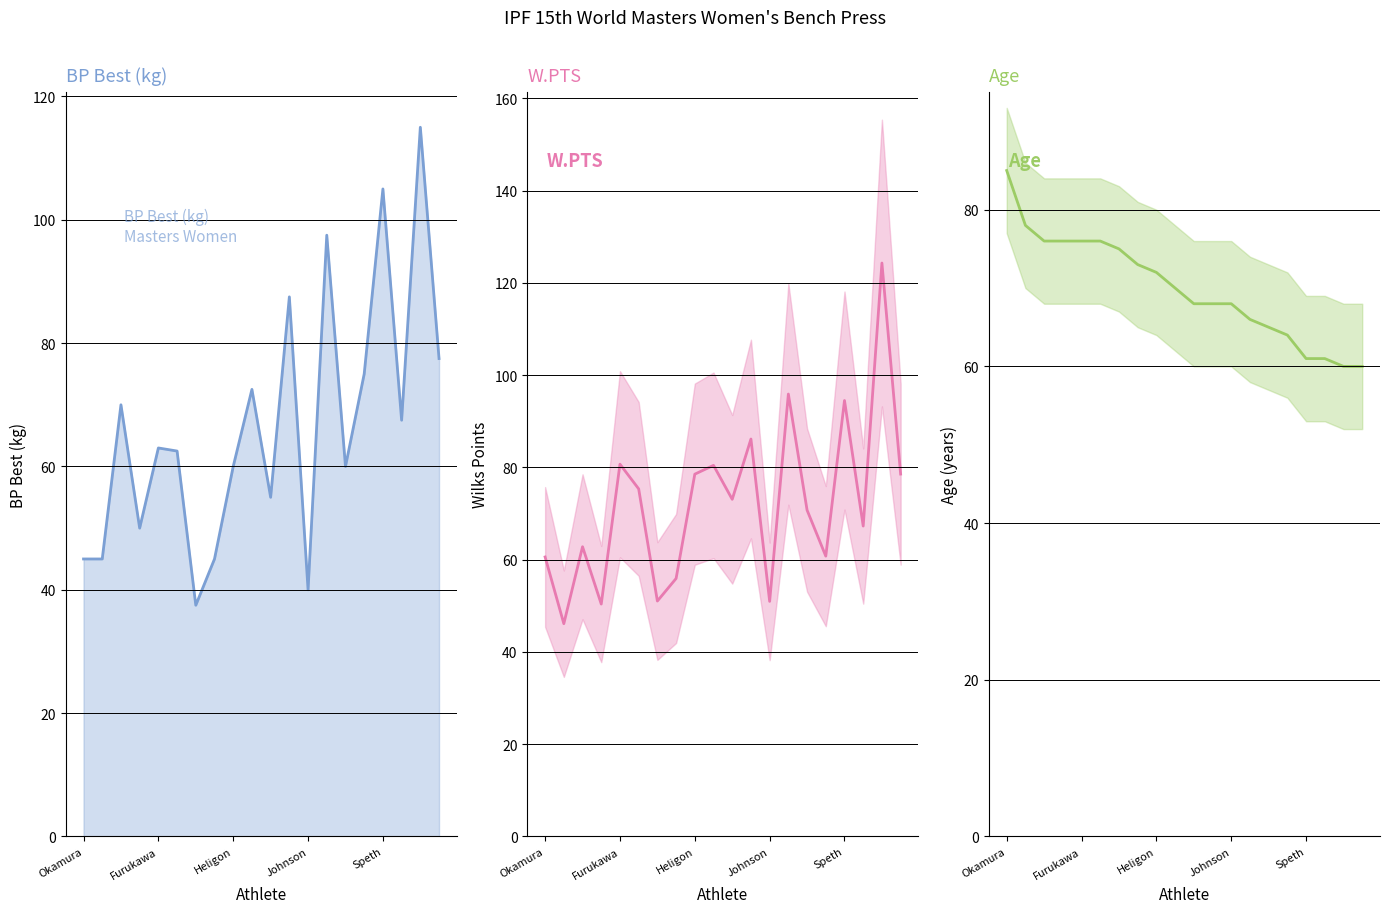

What value does the AGE series have at Speth?

61.0